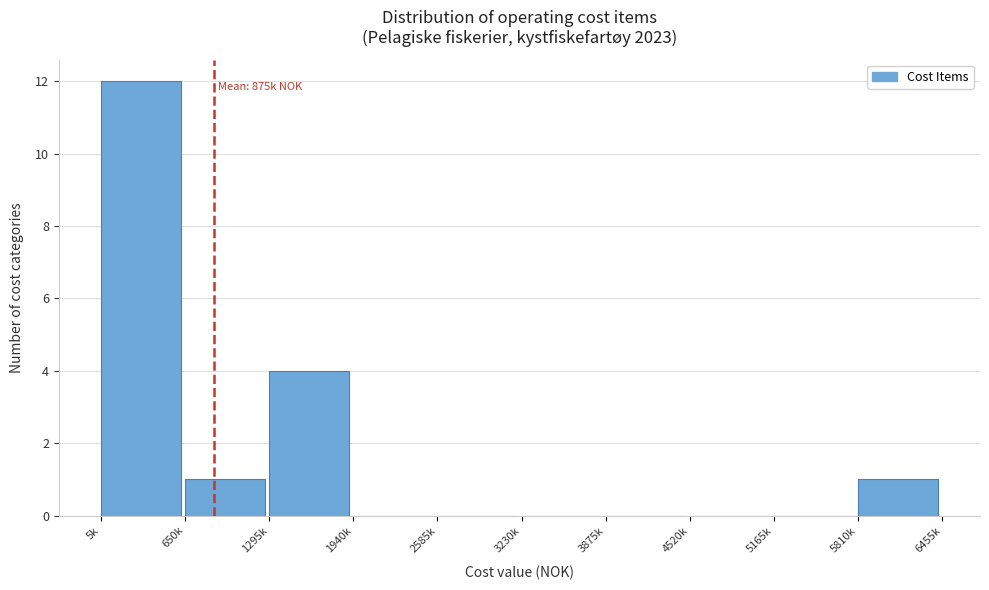

Reading left to right, list all the values displayed in this chart.

5k=12	650k=1	1295k=4	1940k=0	2585k=0	3230k=0	3875k=0	4520k=0	5165k=0	5810k=1